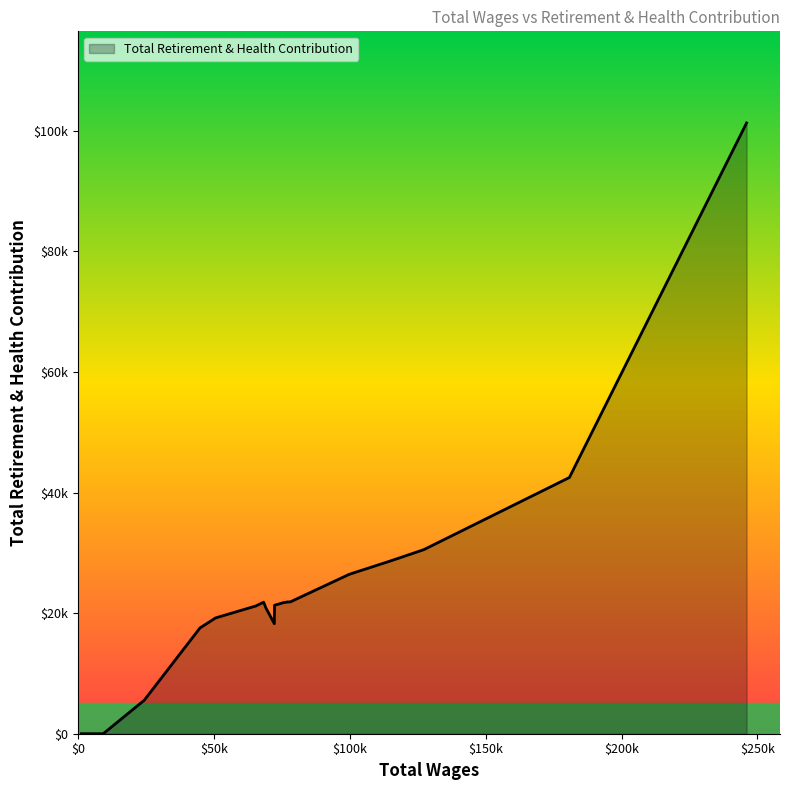

What is the sum of all values?

440574